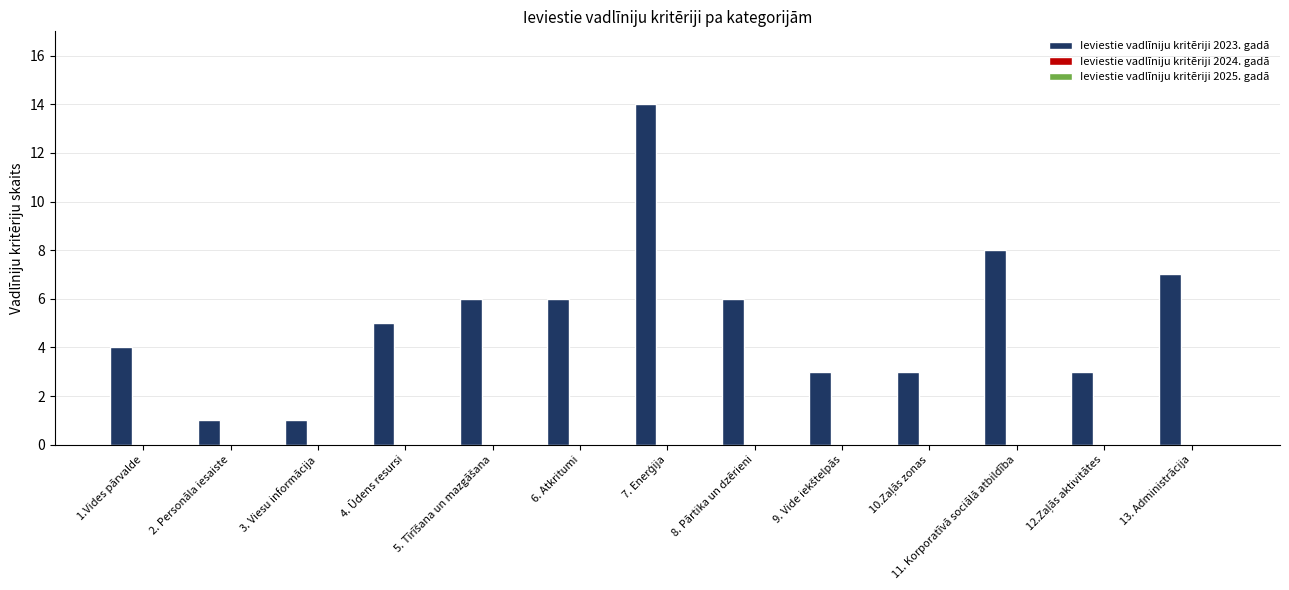

What is the greatest value displayed?

14